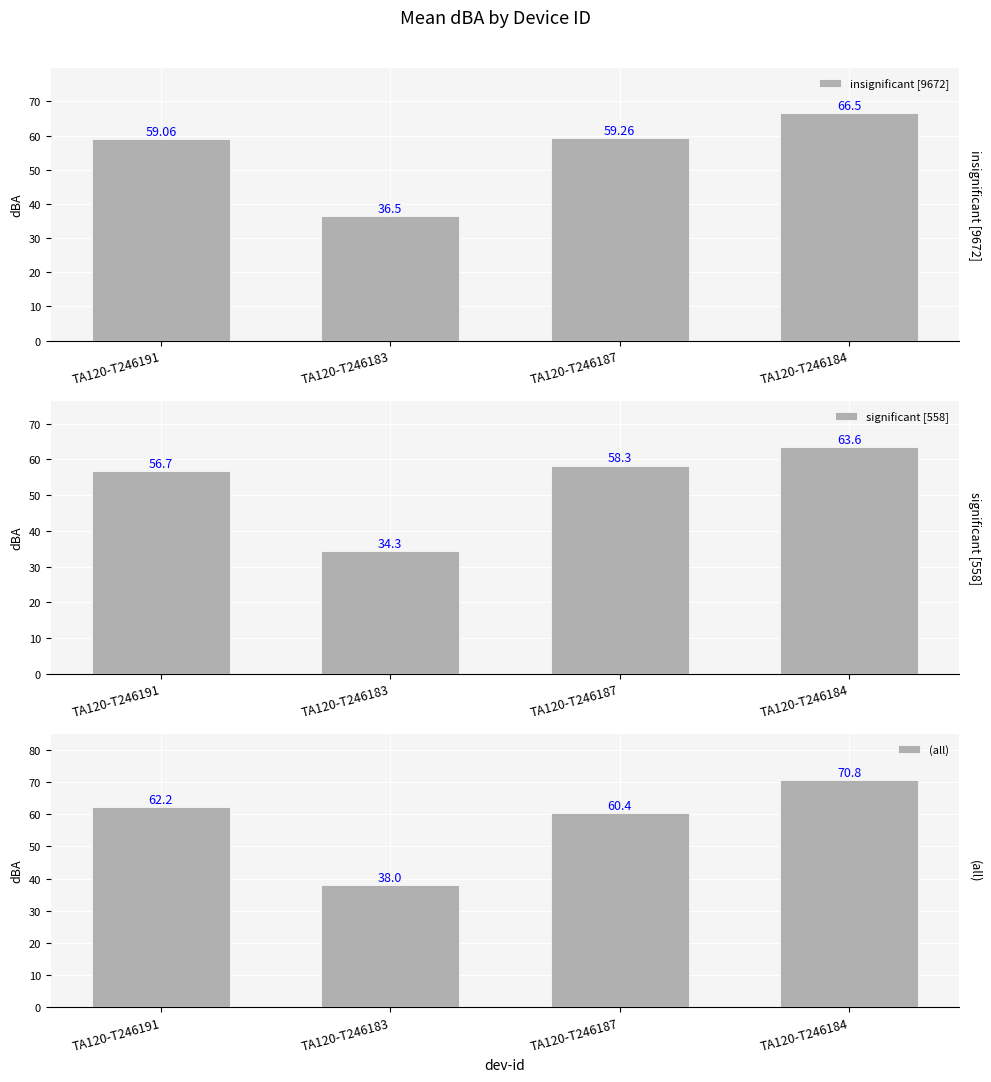

What position from the right is TA120-T246187?

2